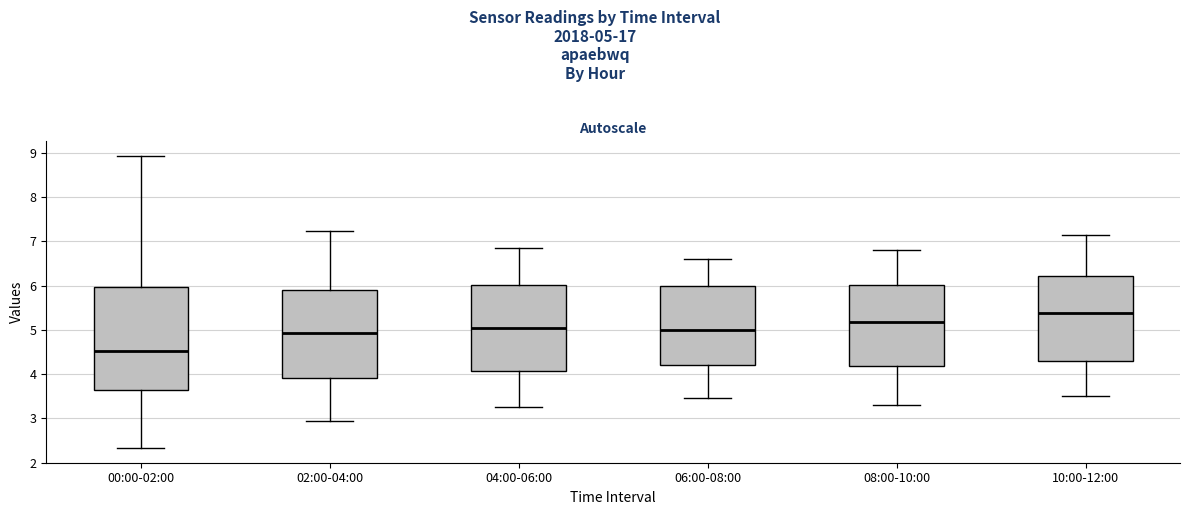

Comparing the boxes themselves (not the whiskers), which one is the tallest?

00:00-02:00